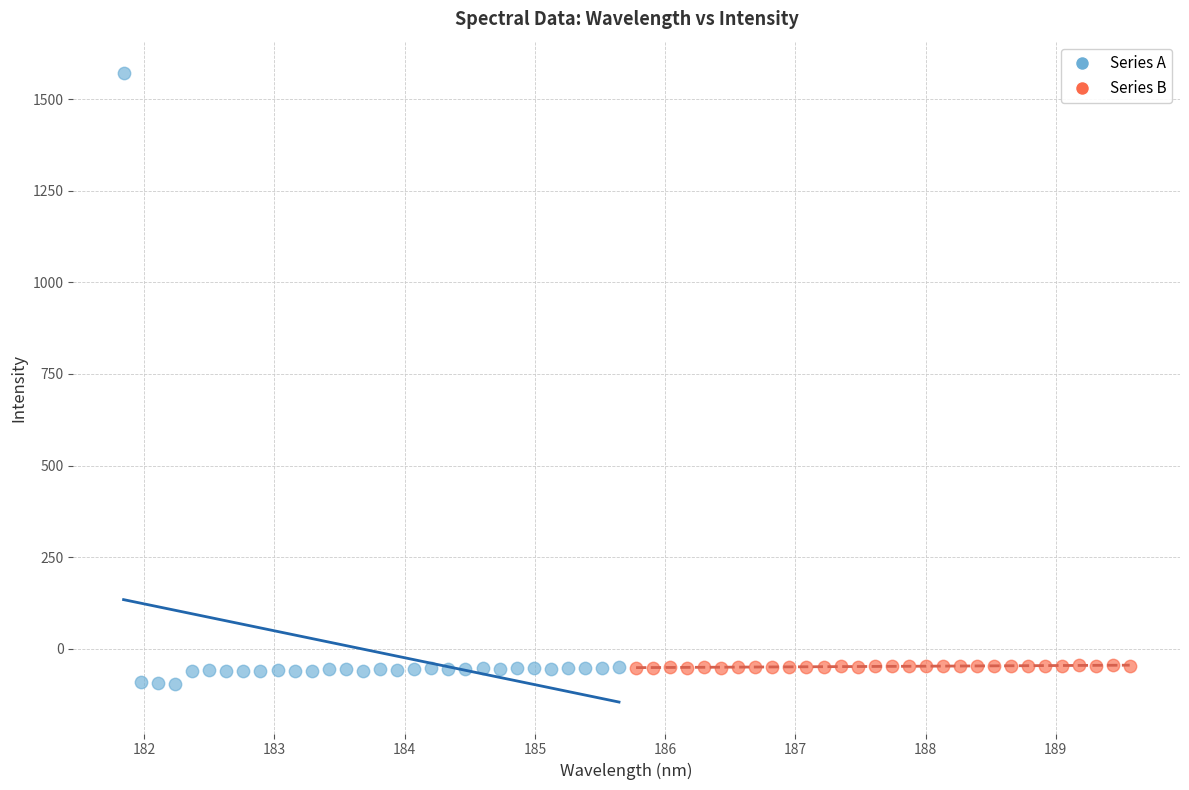

What are all the series names shown in the legend?

Series A, Series B